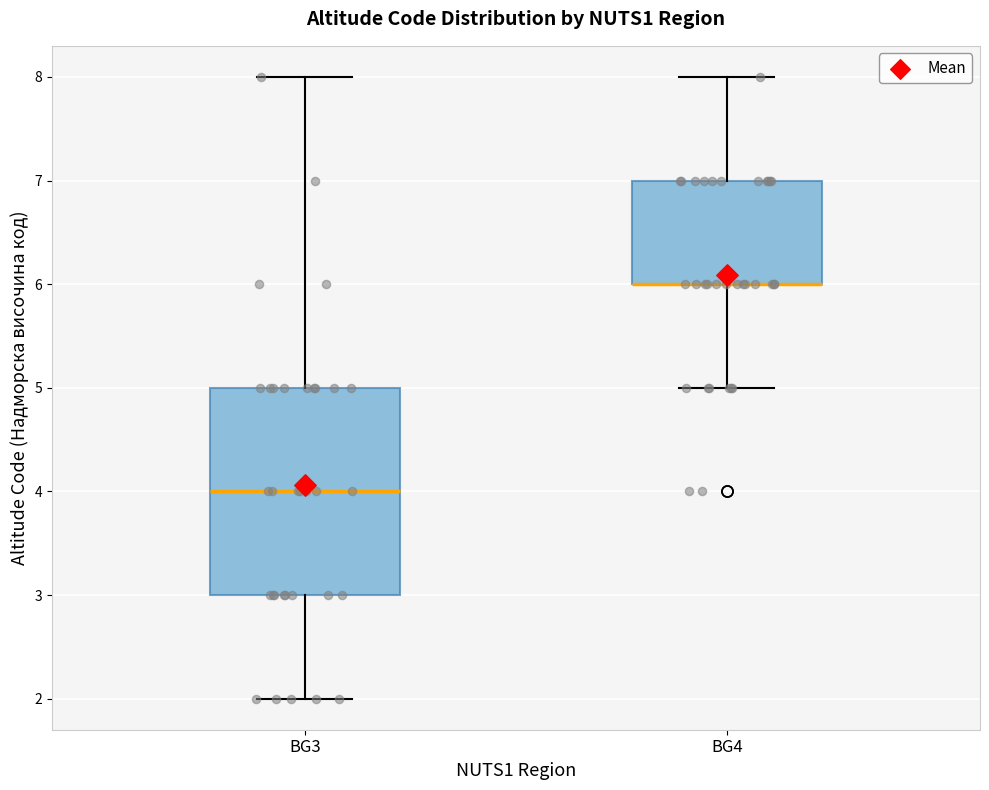

Reading left to right, transcribe this box plot: for each box, give where its median line is, the range the box spans, and where its two whiskers end, as read against the y-axis. The values are not printed on the chart, so give them approximately, as read against the axis.

BG3: median 4, box 3 to 5, whiskers 2 to 8
BG4: median 6 (drawn on the box's lower edge), box 6 to 7, whiskers 5 to 8